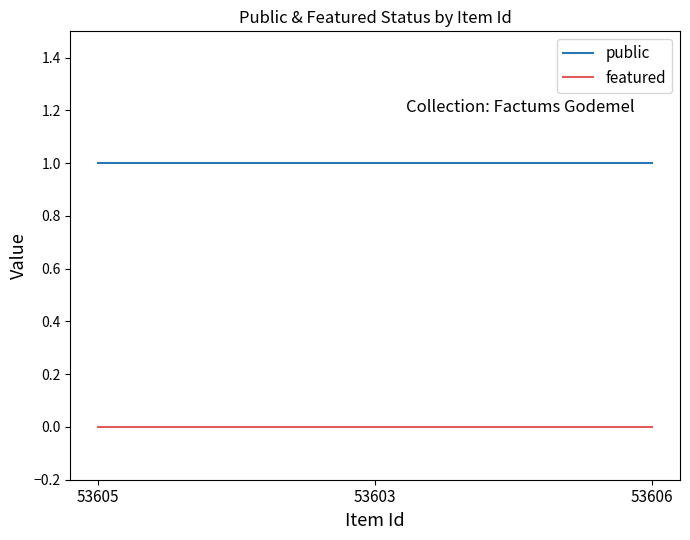

List the series in order of their overall mean, lowest first.

featured, public